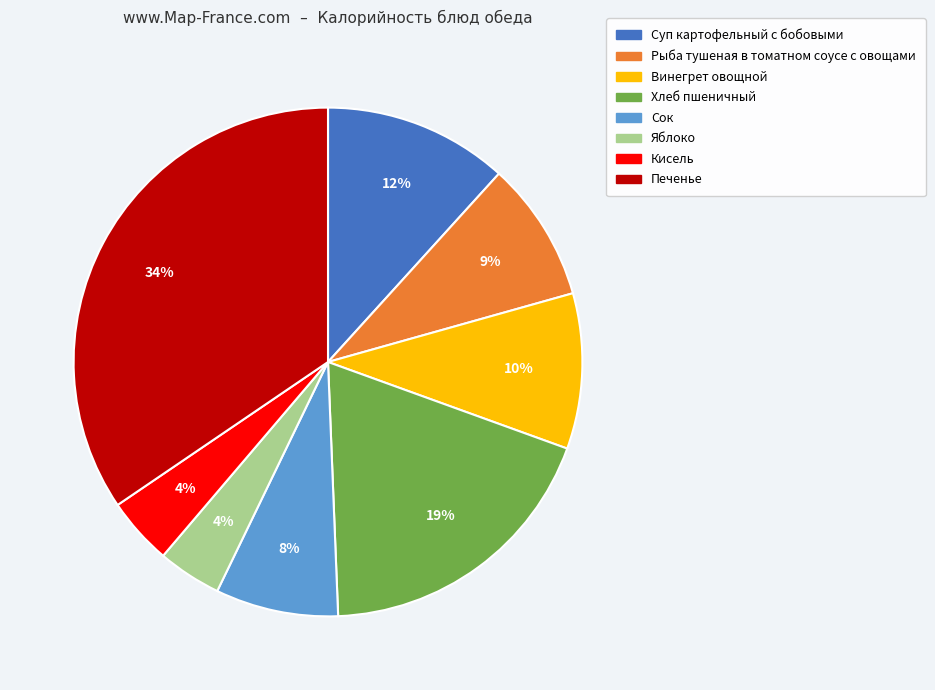

The Кисель slice represents 17% of the pie. True or false?

False